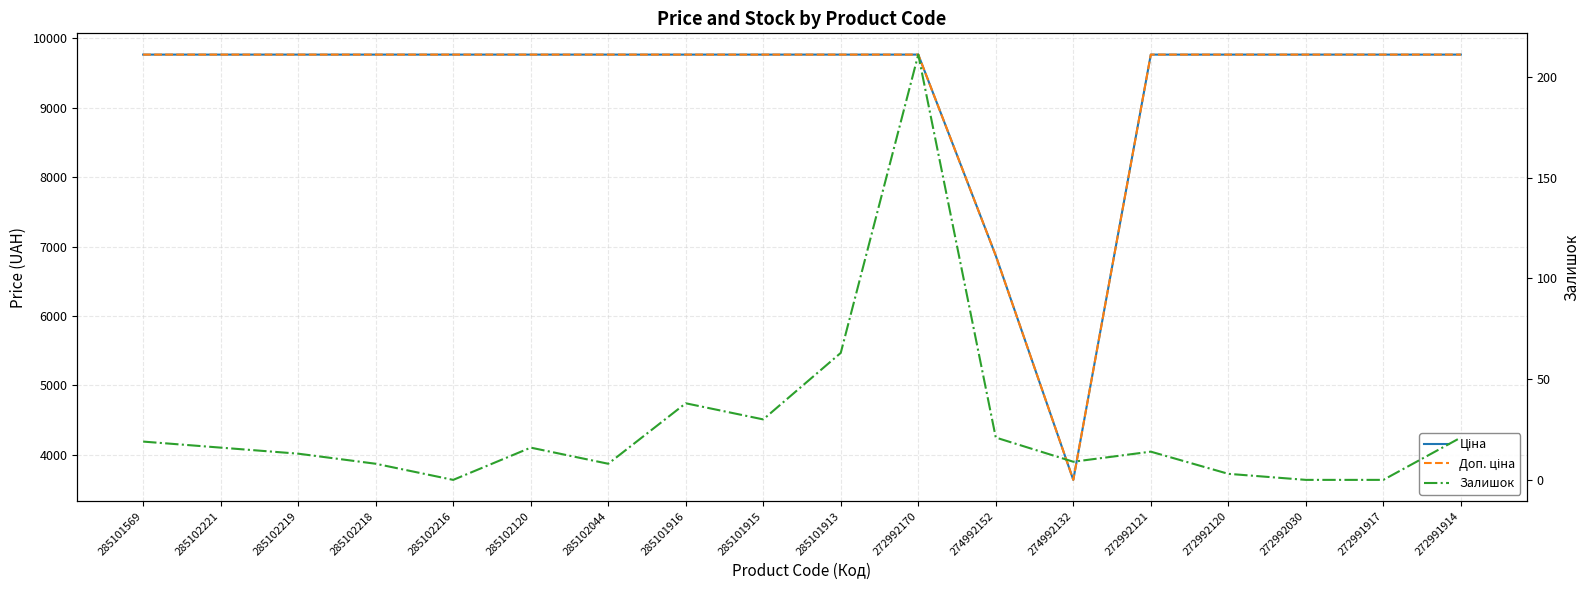

Which series changed the most between 285101569 and 272992121?

Залишок